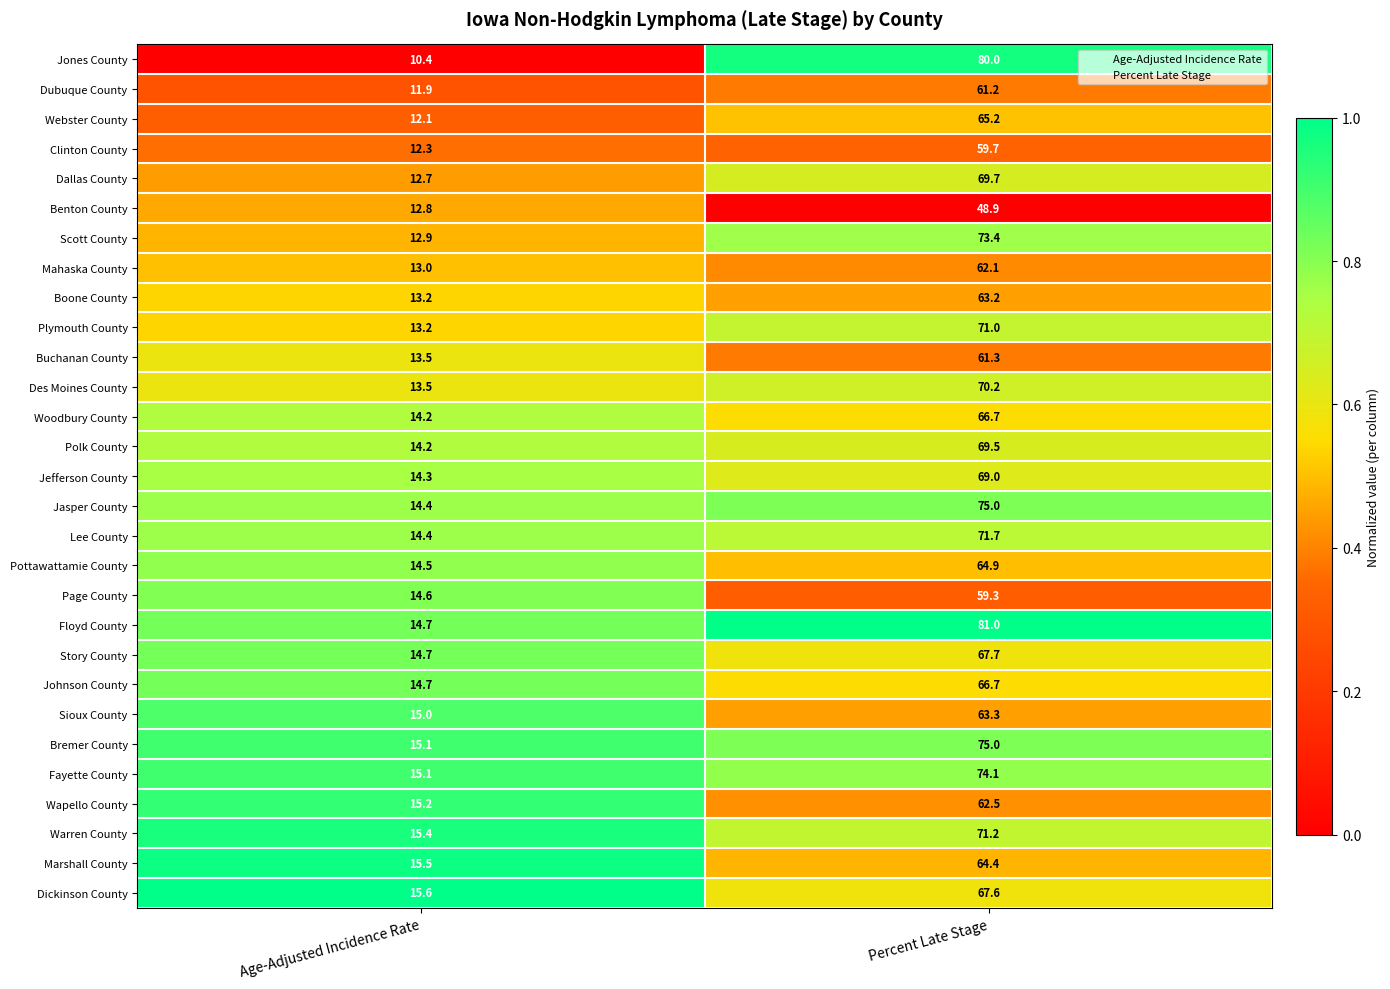

At which category does the chart reach its minimum across all series?

Age-Adjusted Incidence Rate